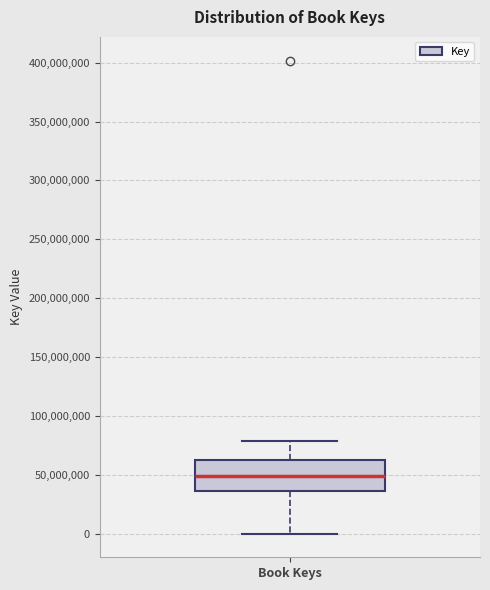

Where does the upper whisker of the box for Book Keys end on the y-axis? The values are not printed on the chart, so give them approximately, as read against the axis.

80000000